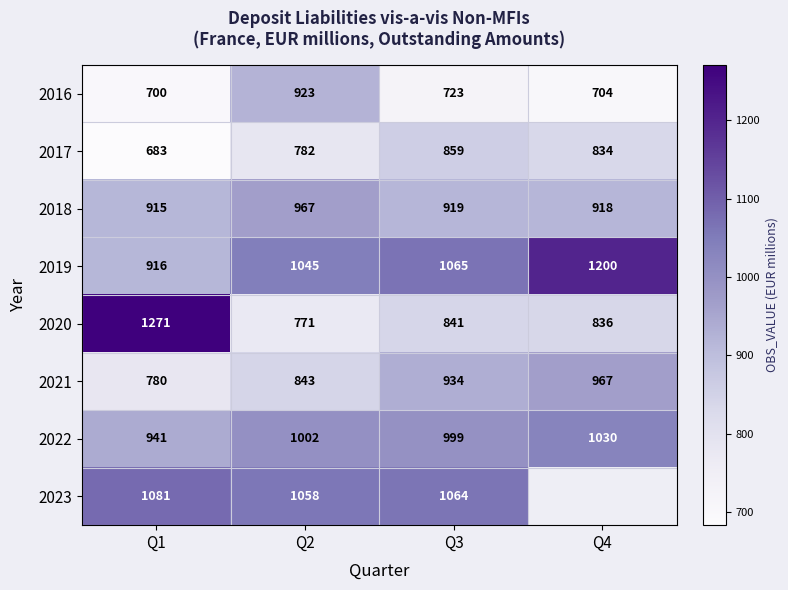

What is the sum of all 2019 values?

4226